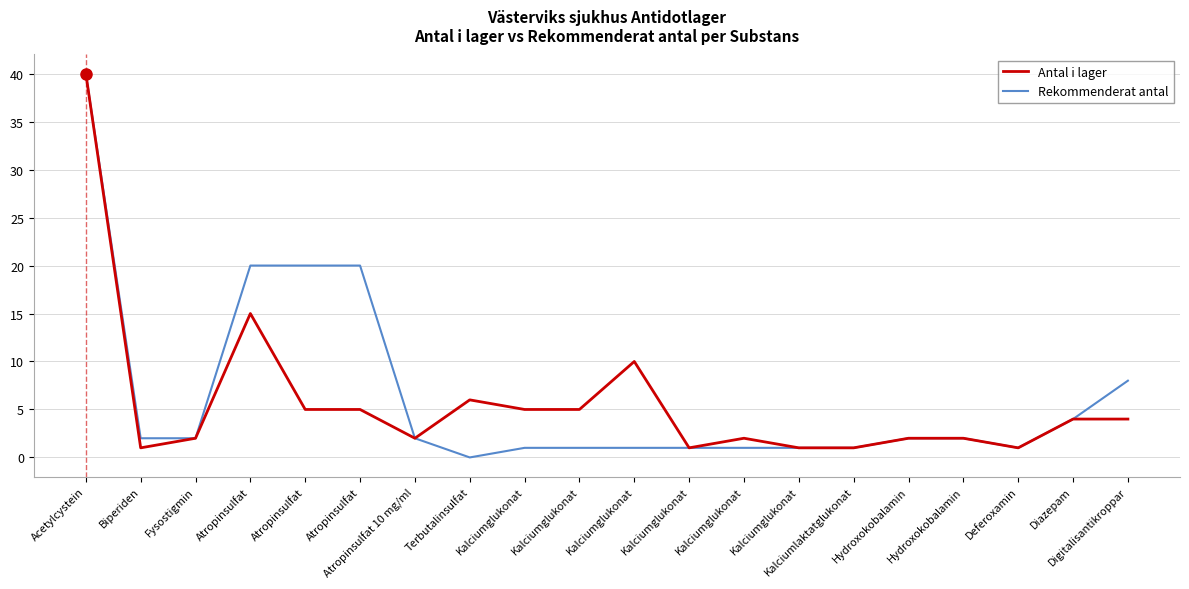

What are all the series names shown in the legend?

Antal i lager, Rekommenderat antal